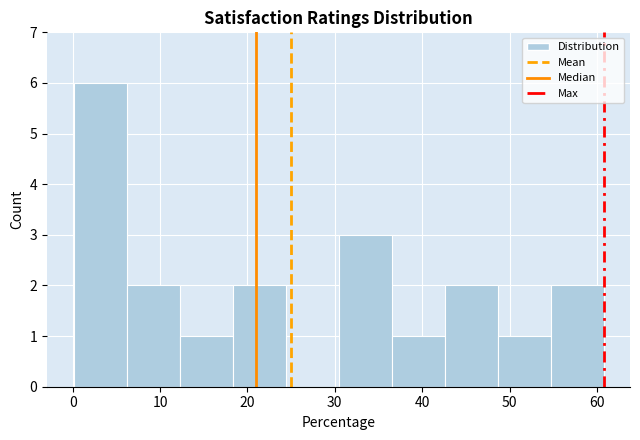

Reading left to right, list every bar in this chart as the range it spans on the x-axis followed by its height. Neither the bar edges nor the heights are printed on the chart, so give them approximately, as read against the axes.

0 to 6: 6
6 to 12: 2
12 to 18: 1
18 to 24: 2
24 to 30: 0
30 to 36: 3
36 to 43: 1
43 to 49: 2
49 to 55: 1
55 to 61: 2